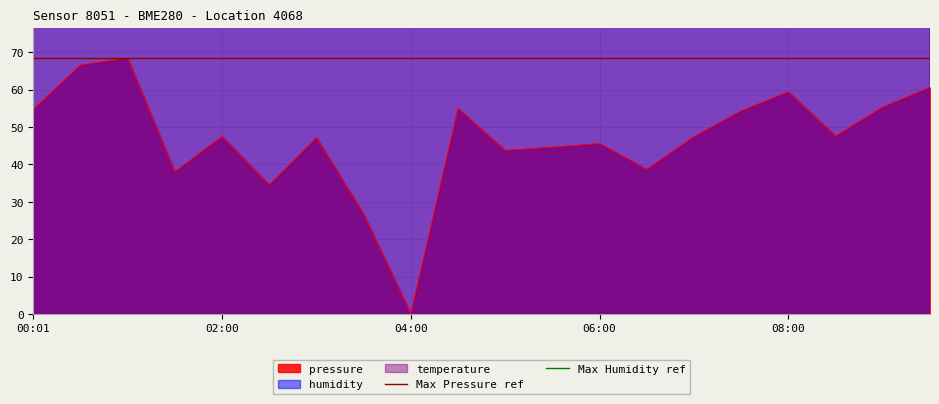

What is the highest value of the pressure series?

68.4